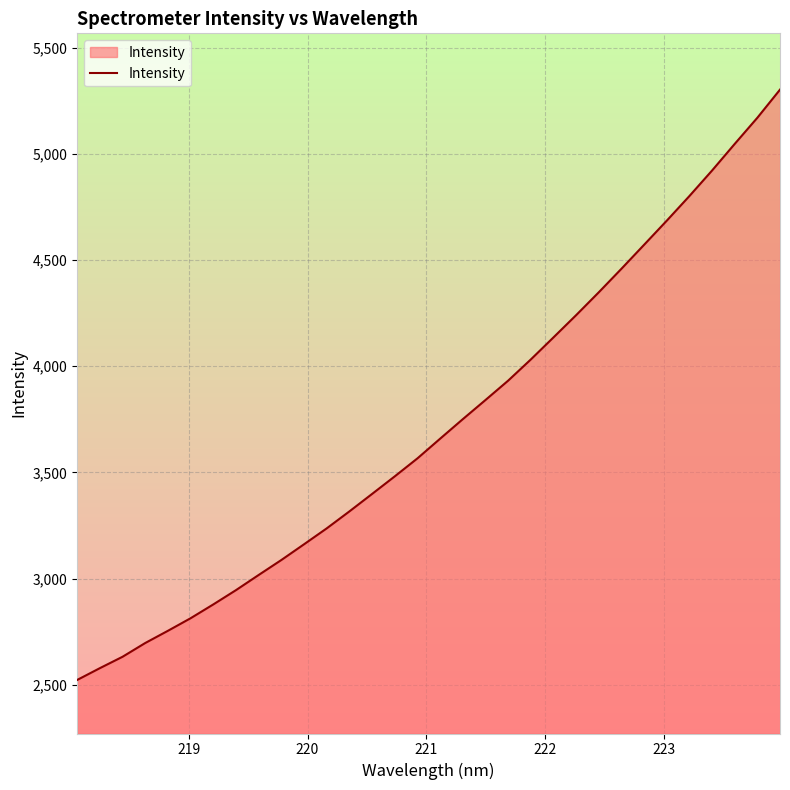

What is the greatest value displayed?

5303.3